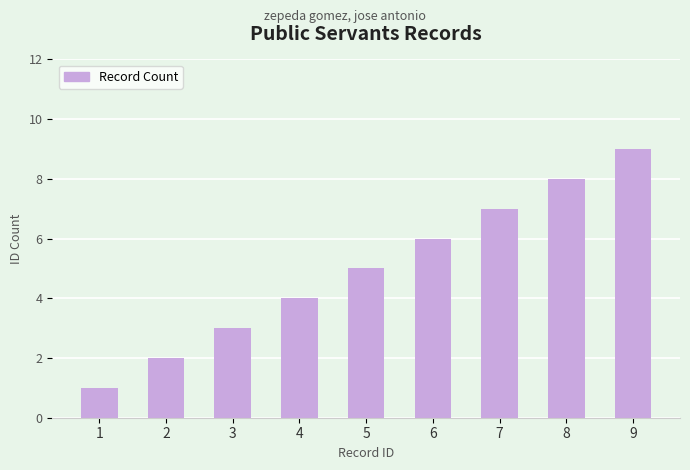

Reading right to left, list all the values displayed in this chart.

9=9	8=8	7=7	6=6	5=5	4=4	3=3	2=2	1=1